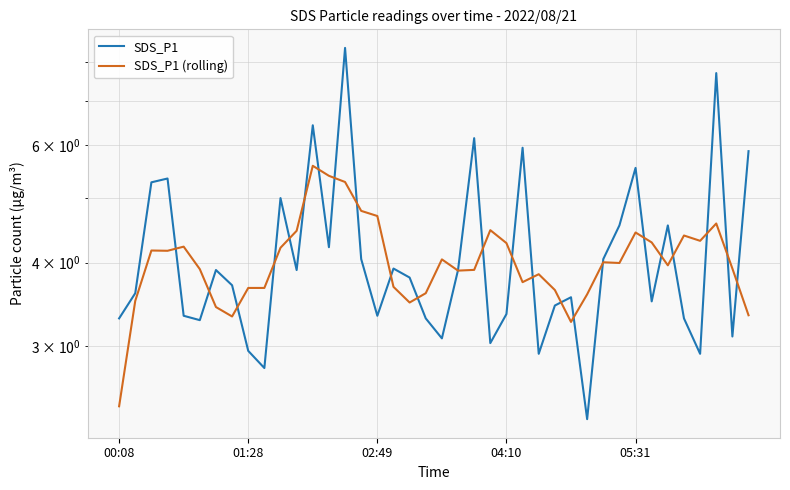

List the labels in order of SDS_P1 (rolling) value, largest first.

12, 13, 14, 15, 16, 37, 23, 11, 32, 35, 36, 33, 24, 05:31, 10, 02:49, 04:10, 20, 30, 31, 34, 38, 5, 22, 21, 26, 25, 17, 8, 9, 27, 19, 29, 01:28, 18, 6, 39, 7, 28, 00:08